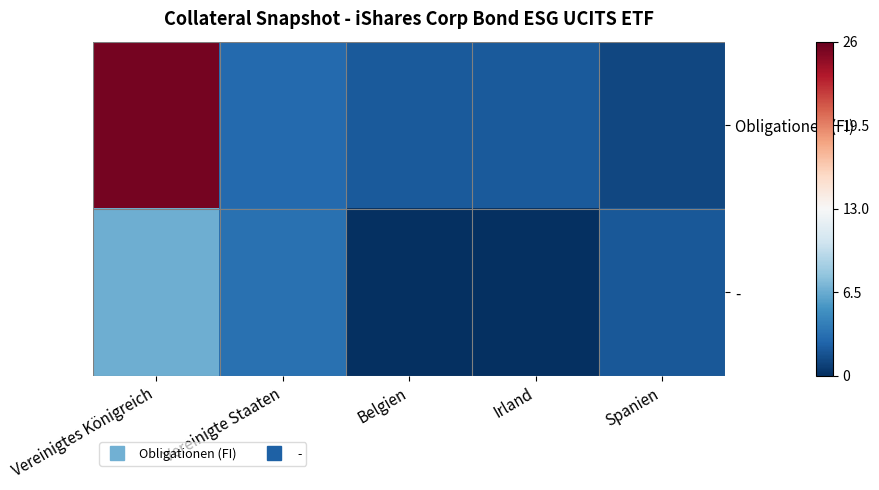

Count the number of data series in this chart.

2